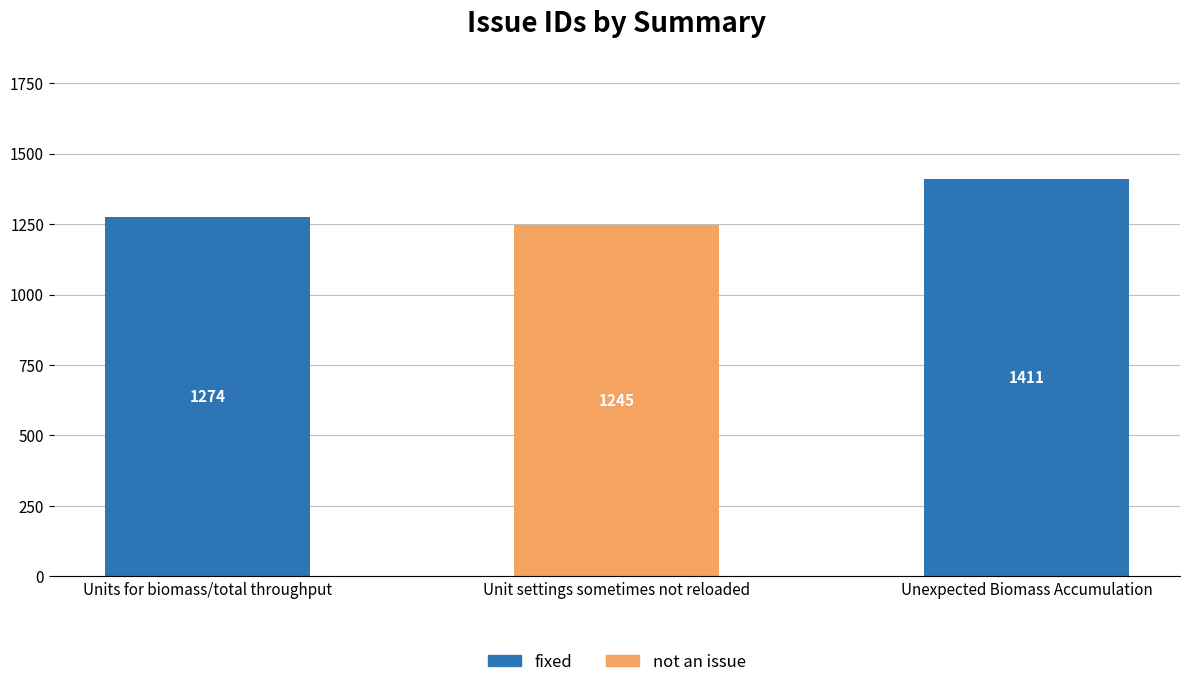

What is the sum of the fixed values at Unit settings sometimes not reloaded and Units for biomass/total throughput?

1274